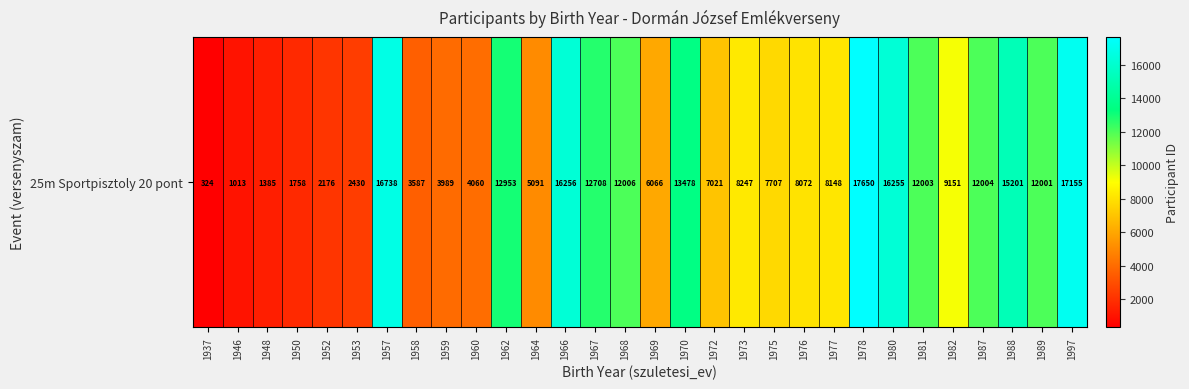

What is the change in value from 1953 to 1958?

+1157